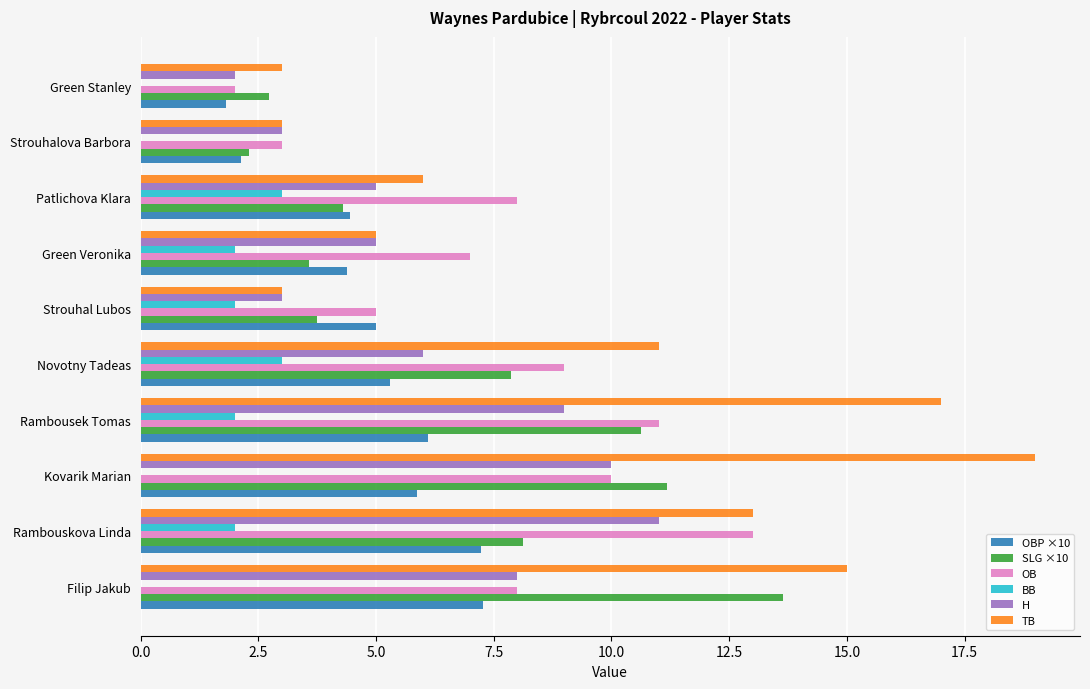

Between Rambouskova Linda and Green Veronika, which series saw the biggest shift?

TB